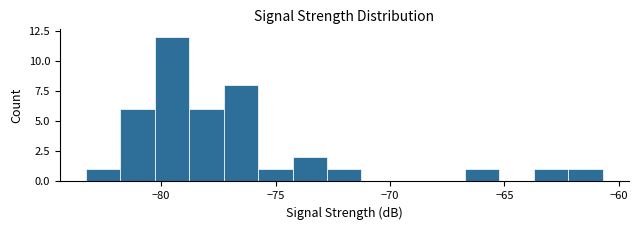

Read against the x-axis, roughly where is the centre of the tallest bar?

-79.5